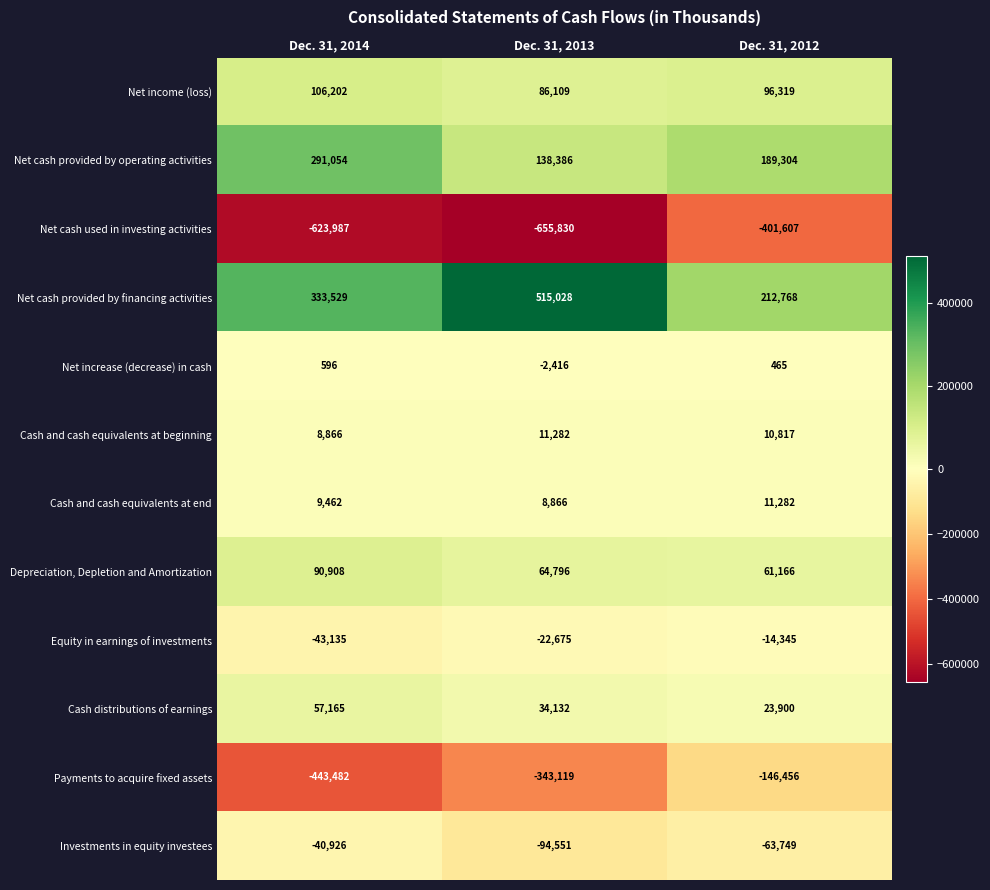

At how many categories does at least one series exceed 393305?

1